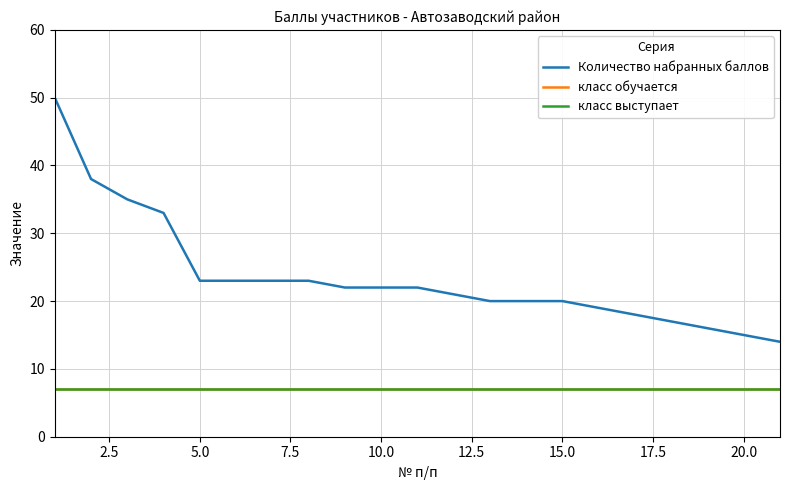

Does the chart have visible grid lines?

Yes